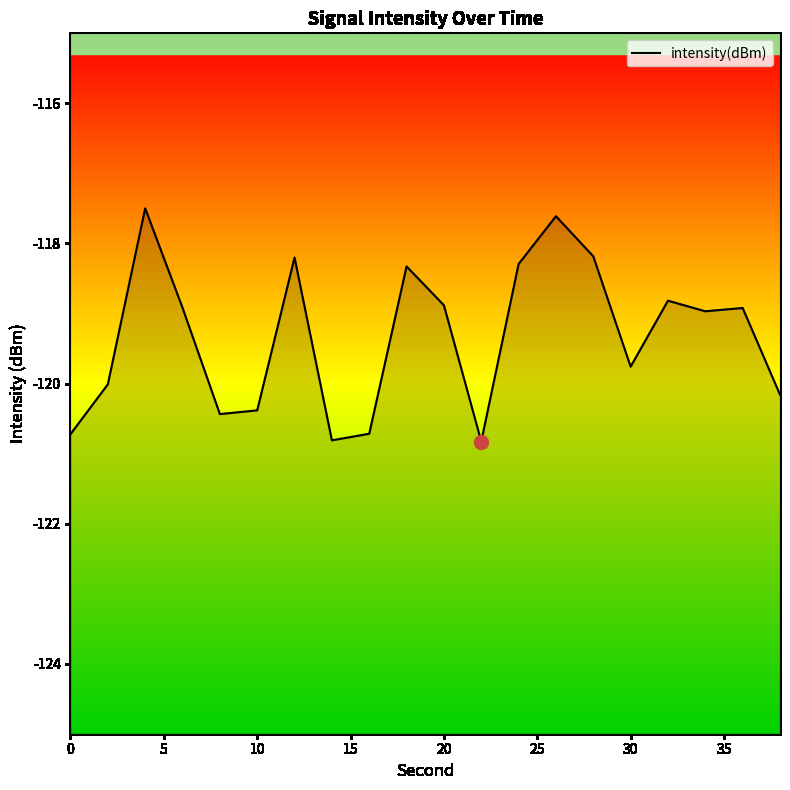

Count the number of categories in the chart.

20